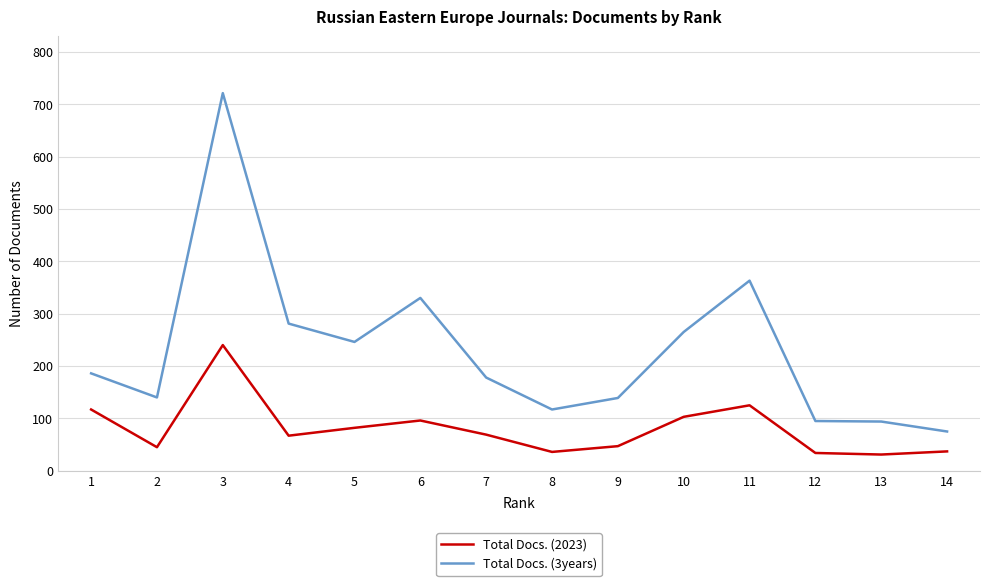

True or false: Total Docs. (3years) and Total Docs. (2023) intersect in this chart.

False